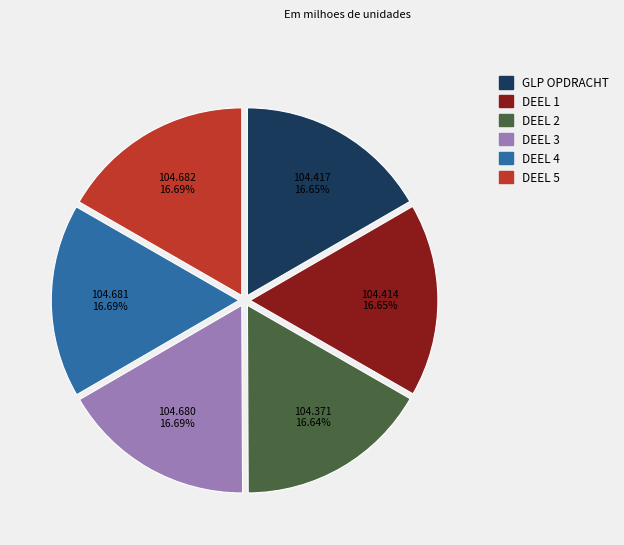

Is there a majority slice in this chart?

No